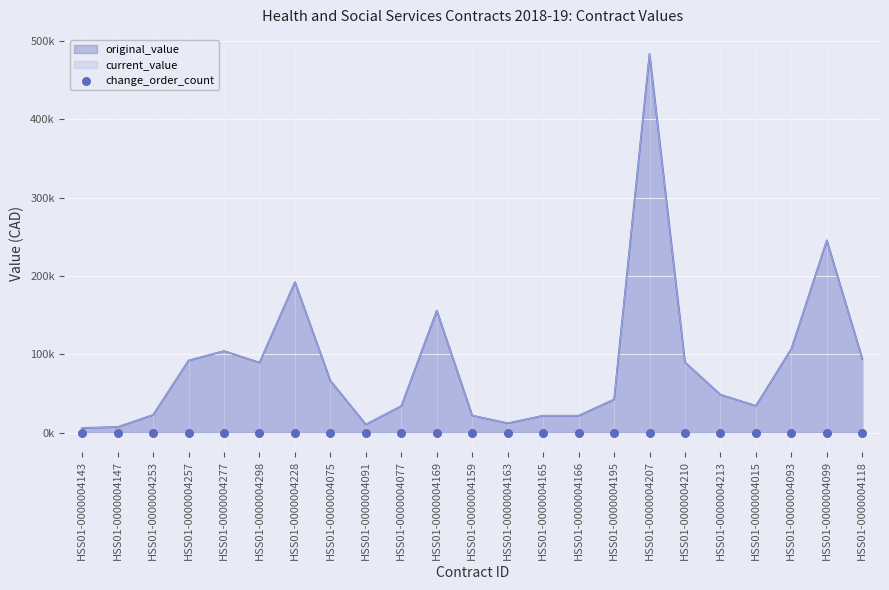

Is the value of current_value at HSS01-0000004228 greater than the value of original_value at HSS01-0000004213?

Yes